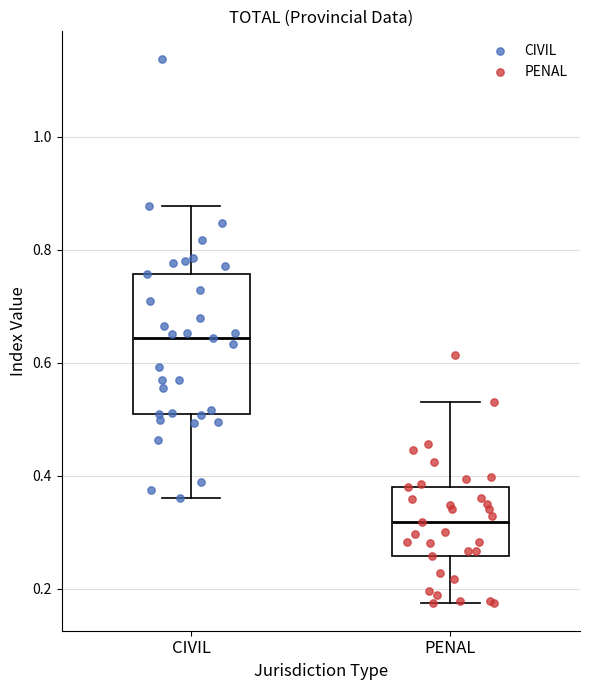

Reading left to right, transcribe this box plot: for each box, give where its median line is, the range the box spans, and where its two whiskers end, as read against the y-axis. The values are not printed on the chart, so give them approximately, as read against the axis.

CIVIL: median 0.64, box 0.52 to 0.76, whiskers 0.36 to 0.88
PENAL: median 0.32, box 0.26 to 0.38, whiskers 0.18 to 0.54